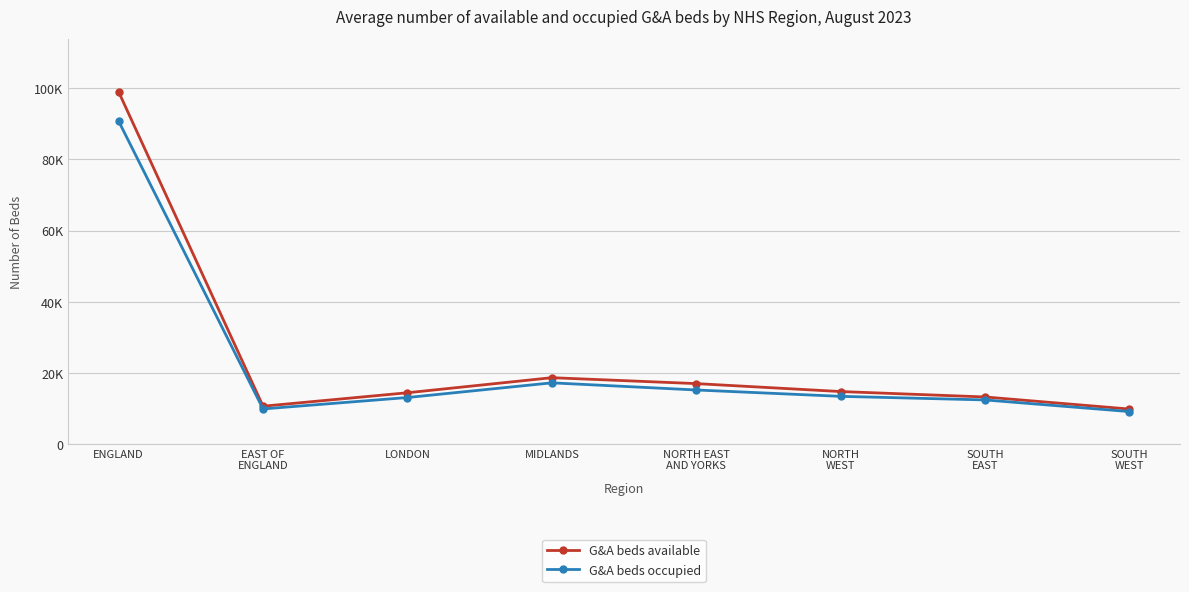

What is the highest value of the G&A beds available series?

98959